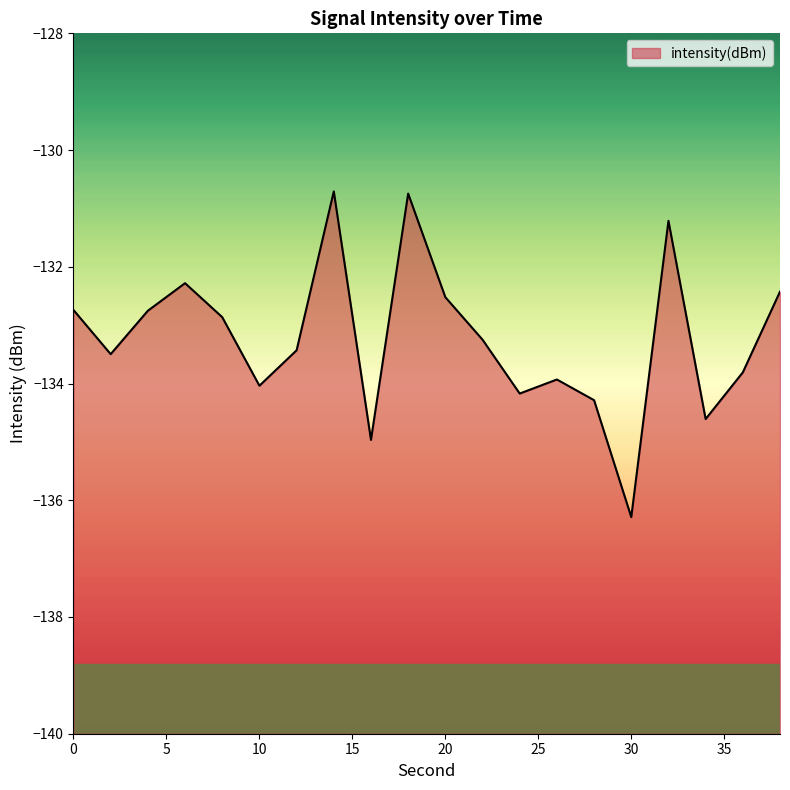

What is the difference between the maximum and minimum values?

5.6